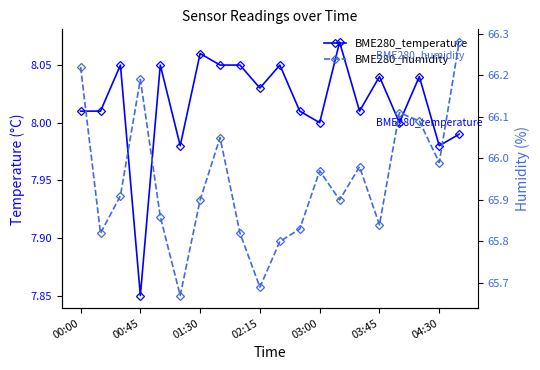

In BME280_temperature, how many points are higher than both neighbors (excluding endpoints)?

7